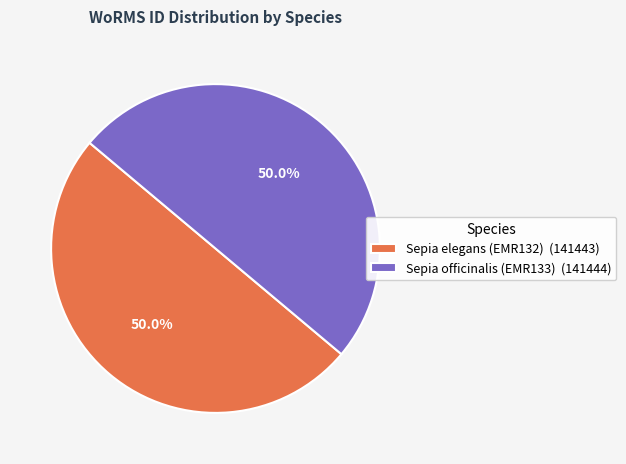

What percentage is the Sepia elegans (EMR132) slice, to the nearest percent?

50%